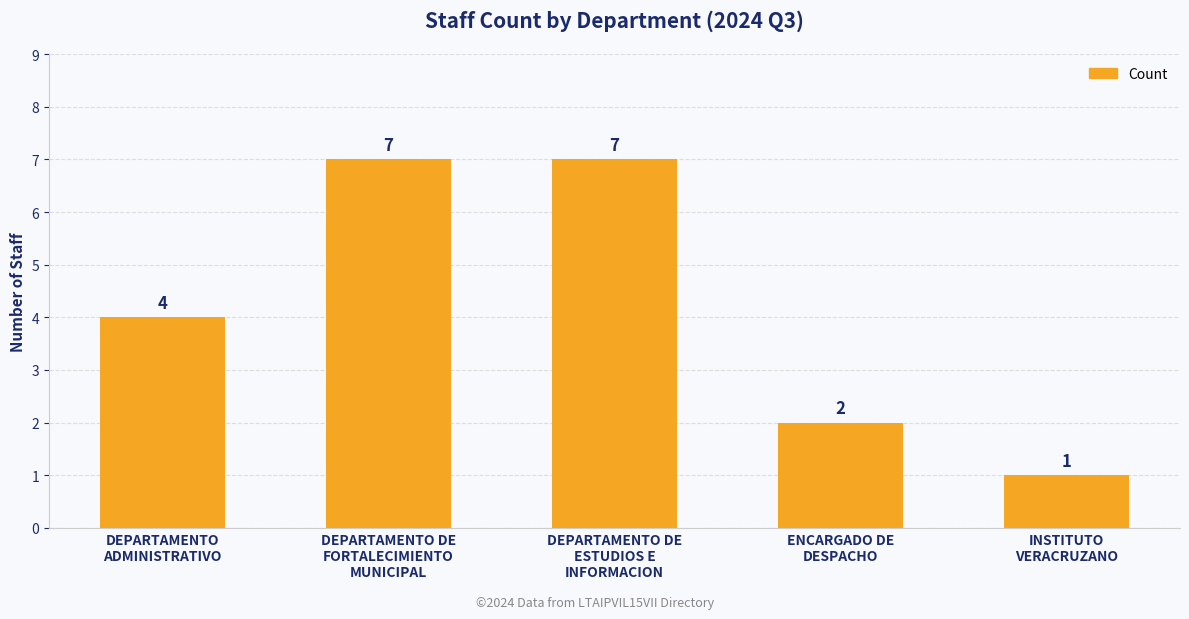

How many values are between 2 and 7?

4